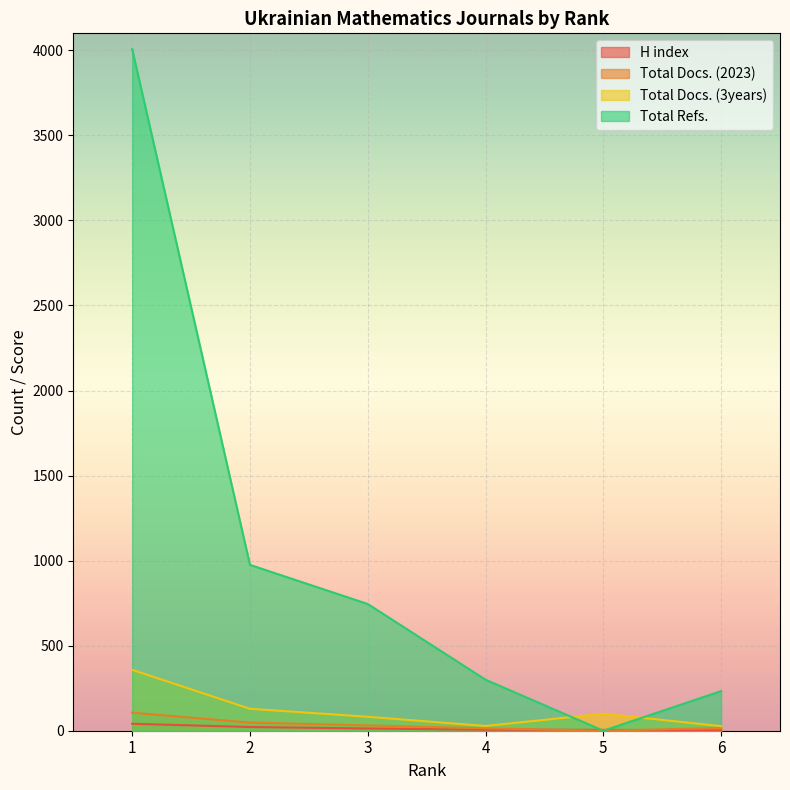

At how many categories does at least one series exceed 3645?

1